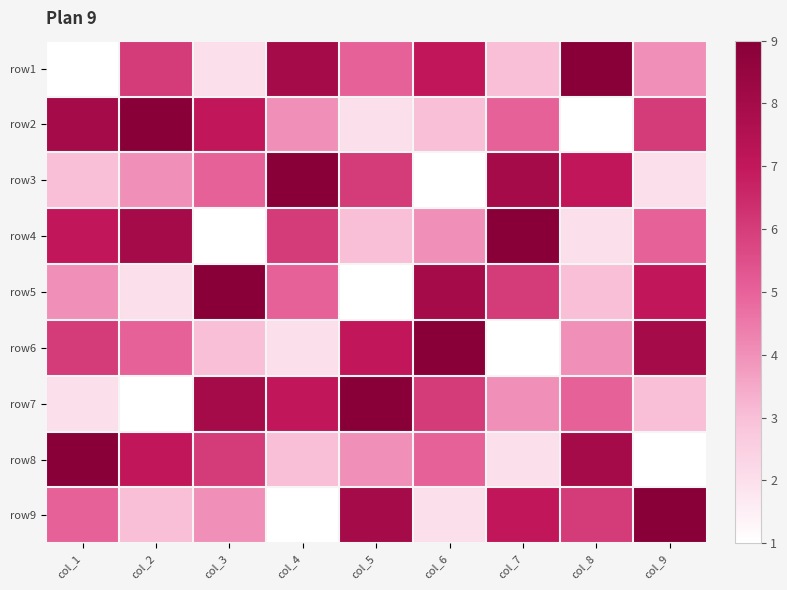

Reading left to right, extract all data points from this chart.

row1: col_1=1	col_2=6	col_3=2	col_4=8	col_5=5	col_6=7	col_7=3	col_8=9	col_9=4
row2: col_1=8	col_2=9	col_3=7	col_4=4	col_5=2	col_6=3	col_7=5	col_8=1	col_9=6
row3: col_1=3	col_2=4	col_3=5	col_4=9	col_5=6	col_6=1	col_7=8	col_8=7	col_9=2
row4: col_1=7	col_2=8	col_3=1	col_4=6	col_5=3	col_6=4	col_7=9	col_8=2	col_9=5
row5: col_1=4	col_2=2	col_3=9	col_4=5	col_5=1	col_6=8	col_7=6	col_8=3	col_9=7
row6: col_1=6	col_2=5	col_3=3	col_4=2	col_5=7	col_6=9	col_7=1	col_8=4	col_9=8
row7: col_1=2	col_2=1	col_3=8	col_4=7	col_5=9	col_6=6	col_7=4	col_8=5	col_9=3
row8: col_1=9	col_2=7	col_3=6	col_4=3	col_5=4	col_6=5	col_7=2	col_8=8	col_9=1
row9: col_1=5	col_2=3	col_3=4	col_4=1	col_5=8	col_6=2	col_7=7	col_8=6	col_9=9